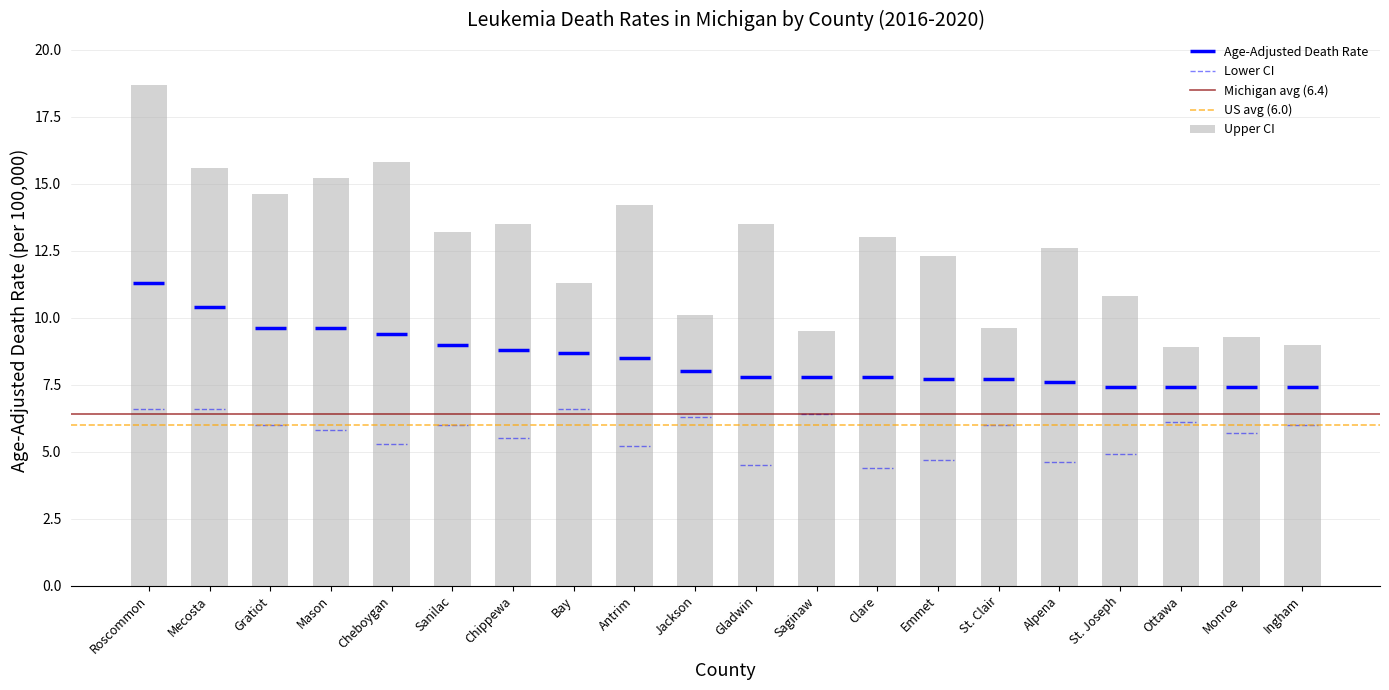

Where is Age-Adjusted Death Rate nearest to the value 9?

Sanilac